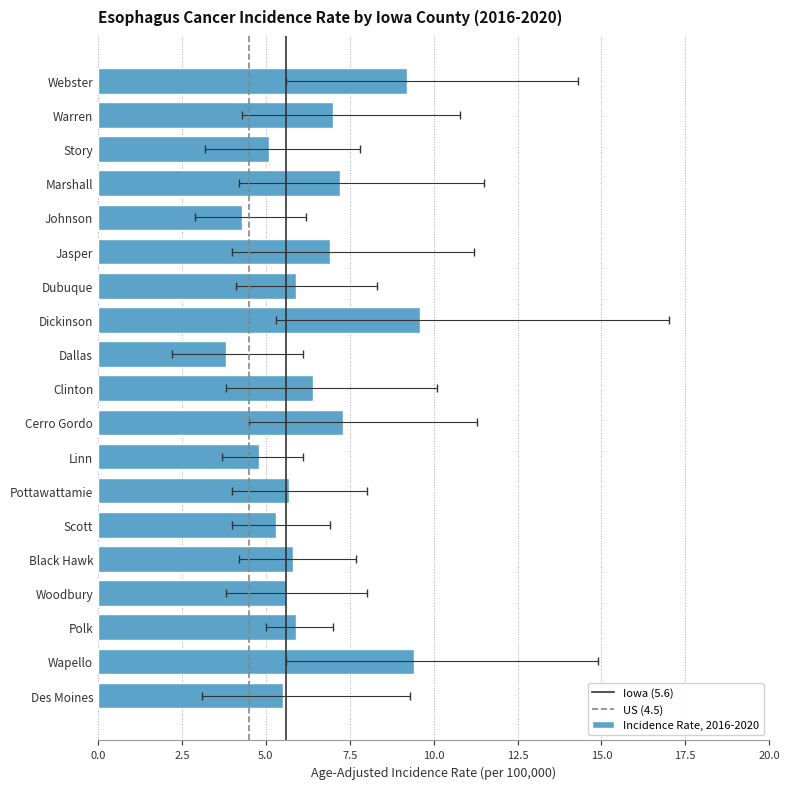

What is the spread (max minus min) of values at Dallas?

3.9